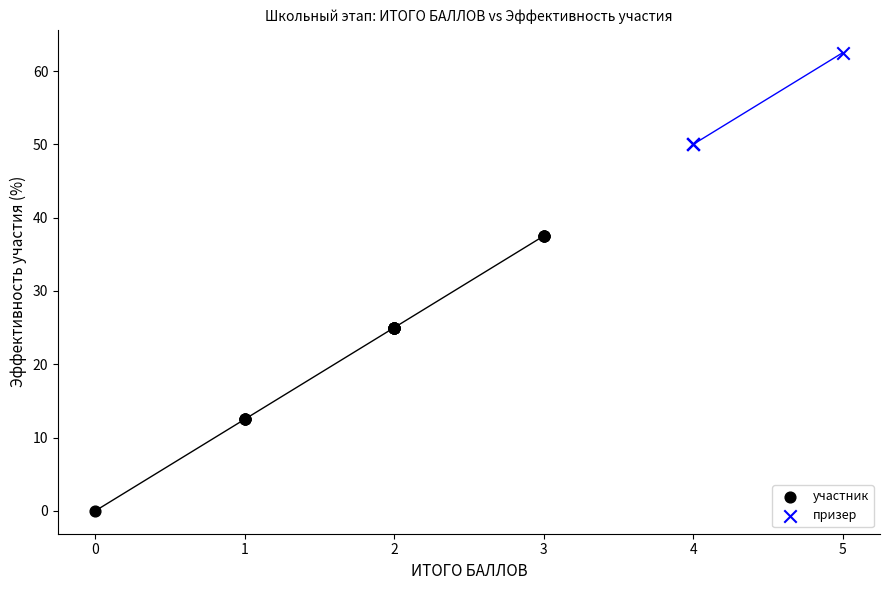

Which series reaches the maximum Y coordinate?

призер